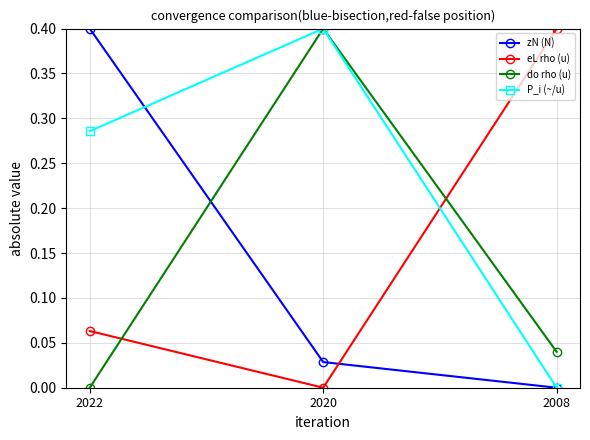

What is the average value of the eL rho (u) series?

0.2